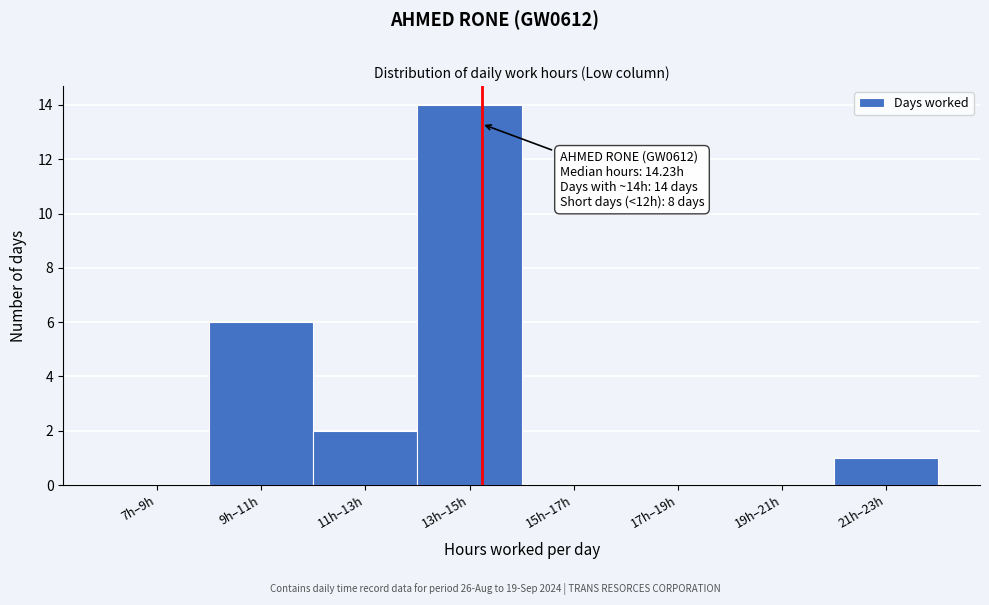

Reading left to right, what are all the values shown in this chart?

7h–9h=0	9h–11h=6	11h–13h=2	13h–15h=14	15h–17h=0	17h–19h=0	19h–21h=0	21h–23h=1